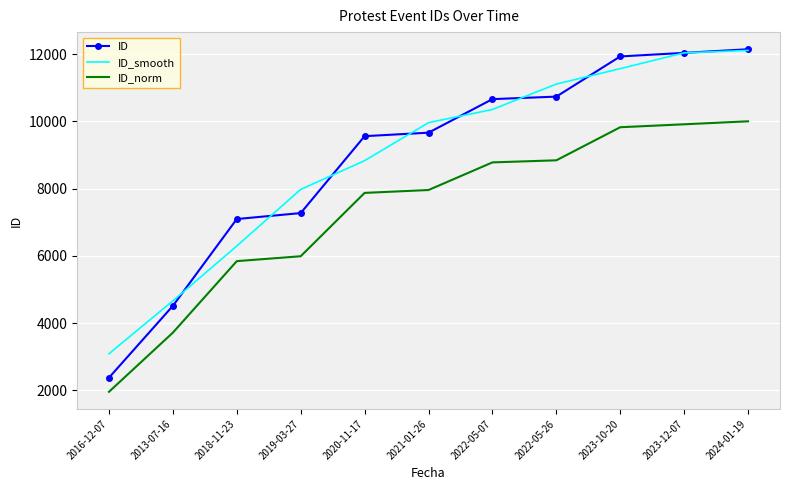

How many categories are shown in the chart?

11